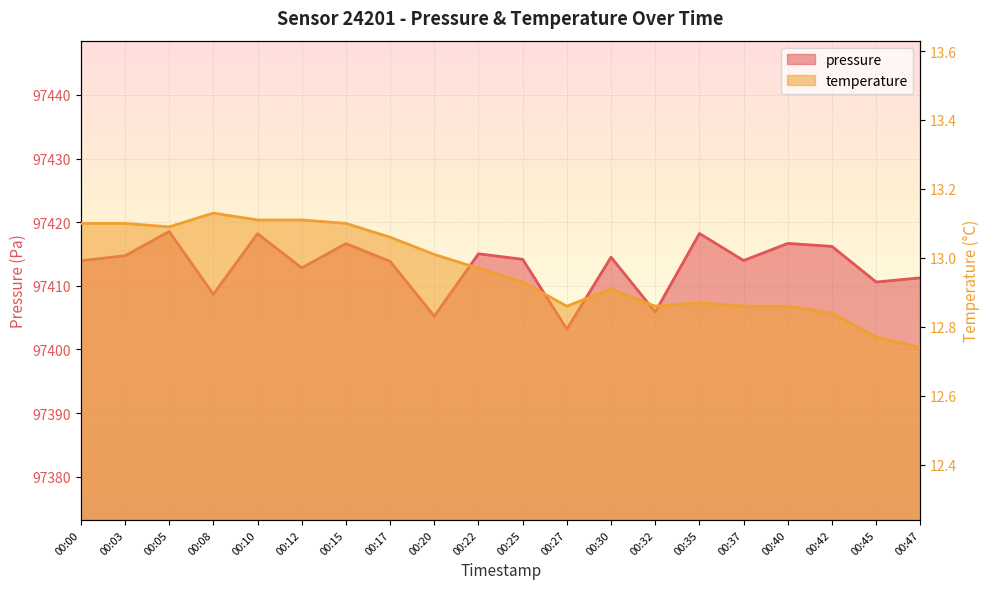

Reading left to right, what are all the values shown in this chart?

pressure: 00:00=97413.9	00:03=97414.7	00:05=97418.5	00:08=97408.7	00:10=97418.2	00:12=97412.8	00:15=97416.6	00:17=97413.8	00:20=97405.2	00:22=97415.0	00:25=97414.2	00:27=97403.2	00:30=97414.5	00:32=97405.9	00:35=97418.2	00:37=97414.0	00:40=97416.7	00:42=97416.2	00:45=97410.6	00:47=97411.2
temperature: 00:00=13.1	00:03=13.1	00:05=13.1	00:08=13.1	00:10=13.1	00:12=13.1	00:15=13.1	00:17=13.1	00:20=13.0	00:22=13.0	00:25=12.9	00:27=12.9	00:30=12.9	00:32=12.9	00:35=12.9	00:37=12.9	00:40=12.9	00:42=12.8	00:45=12.8	00:47=12.7